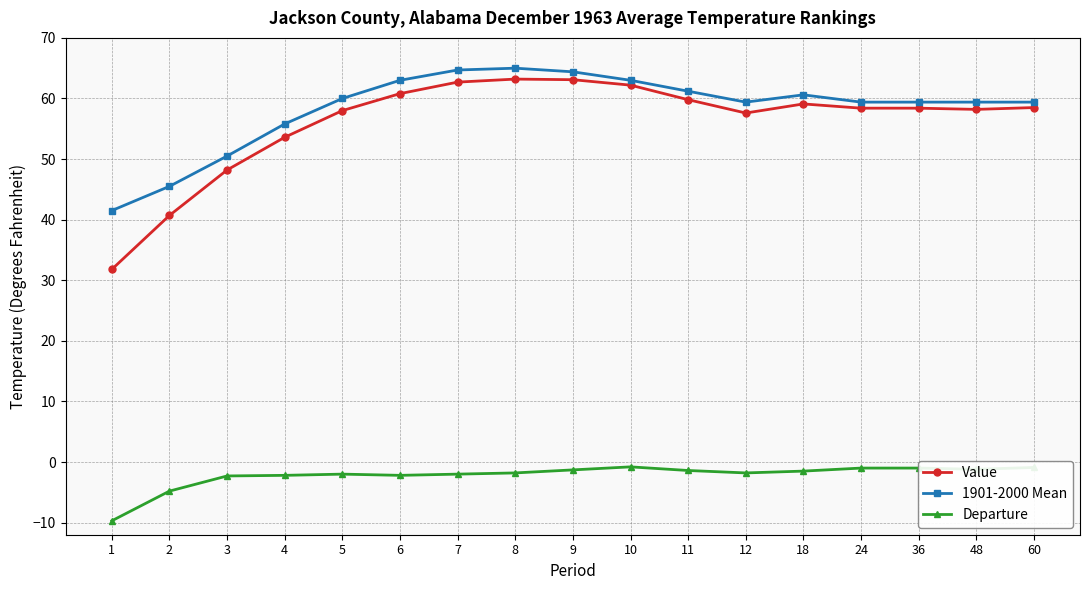

What are all the series names shown in the legend?

Value, 1901-2000 Mean, Departure